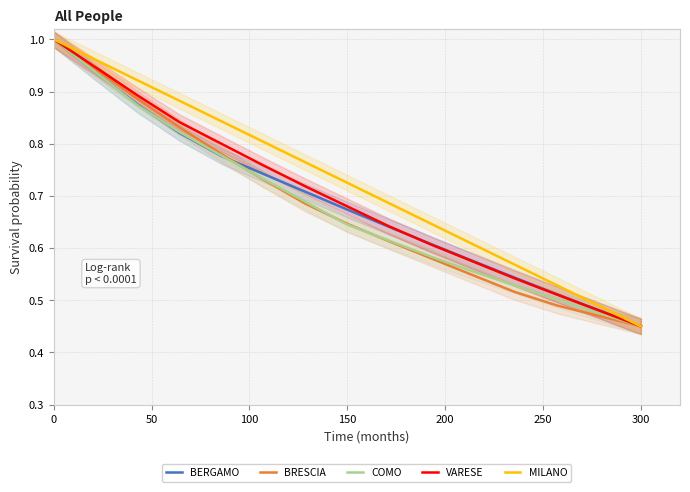

Reading right to left, what are all the values shown in this chart?

BERGAMO: 0.4	0.5	0.5	0.5	0.6	0.6	0.6	0.7	0.7	0.7	0.8	0.8	0.9	0.9	1.0
BRESCIA: 0.4	0.5	0.5	0.5	0.5	0.6	0.6	0.6	0.7	0.7	0.8	0.8	0.9	0.9	1.0
COMO: 0.4	0.5	0.5	0.5	0.6	0.6	0.6	0.6	0.7	0.7	0.8	0.8	0.9	0.9	1.0
VARESE: 0.4	0.5	0.5	0.5	0.6	0.6	0.6	0.7	0.7	0.8	0.8	0.8	0.9	0.9	1.0
MILANO: 0.4	0.5	0.5	0.6	0.6	0.6	0.7	0.7	0.8	0.8	0.8	0.9	0.9	1.0	1.0